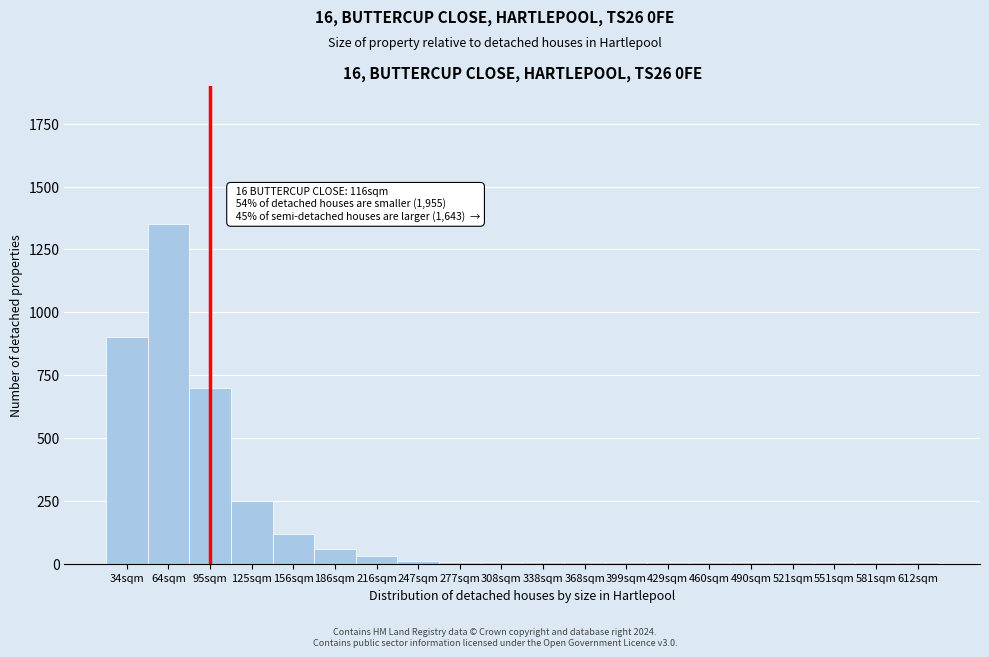

Where is the data nearest to the value 677?

95sqm